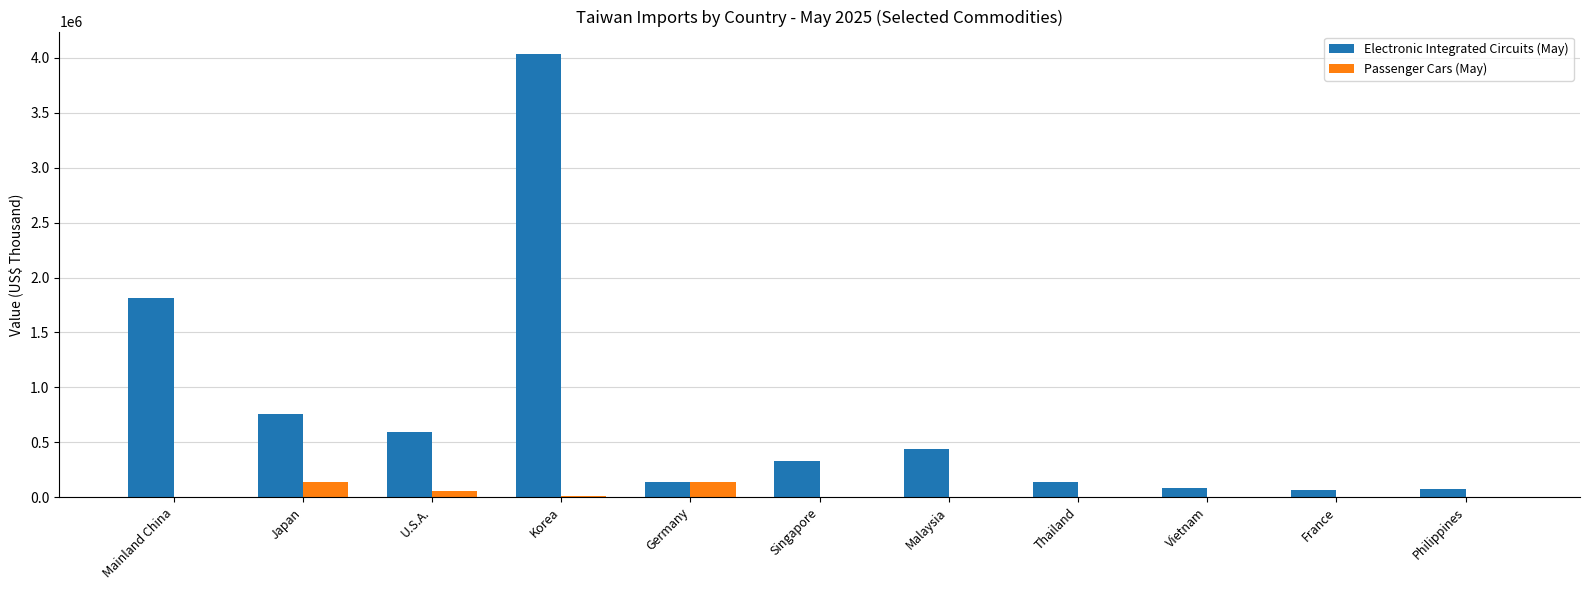

How many categories are shown in the chart?

11